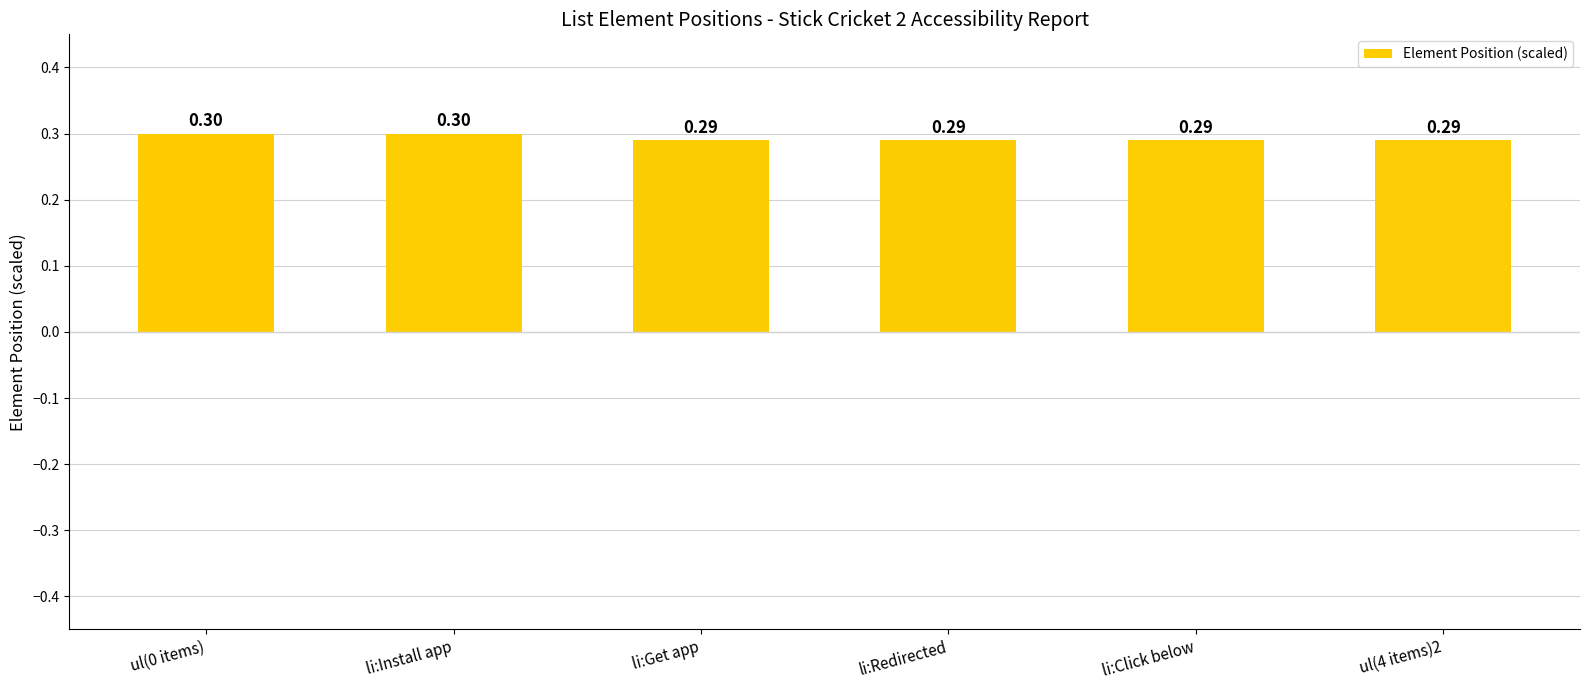

What is the maximum value shown in the chart?

0.3